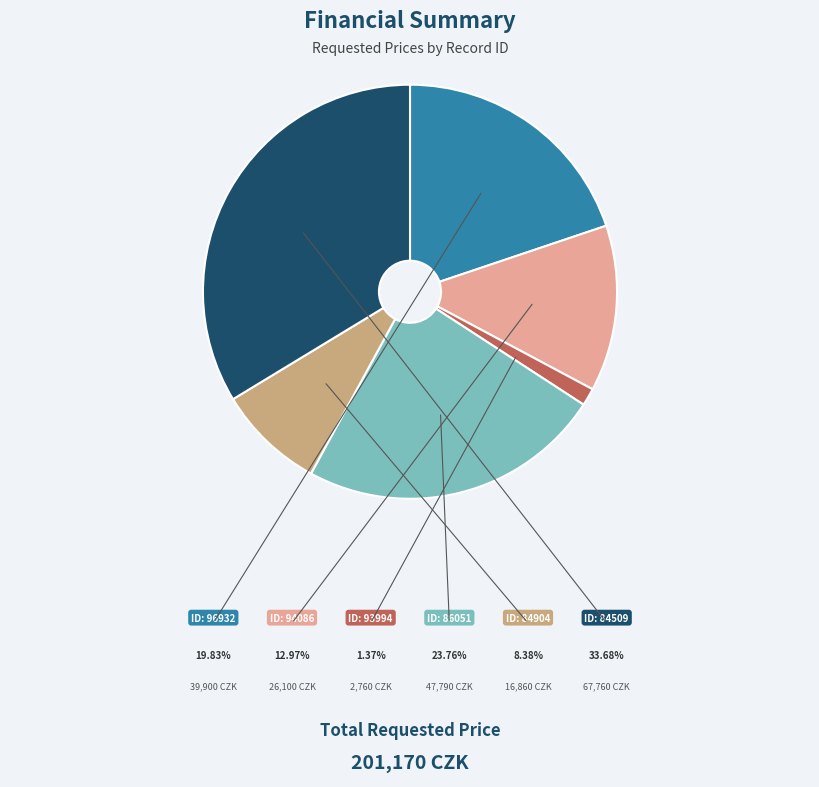

Does any single category account for the majority?

No